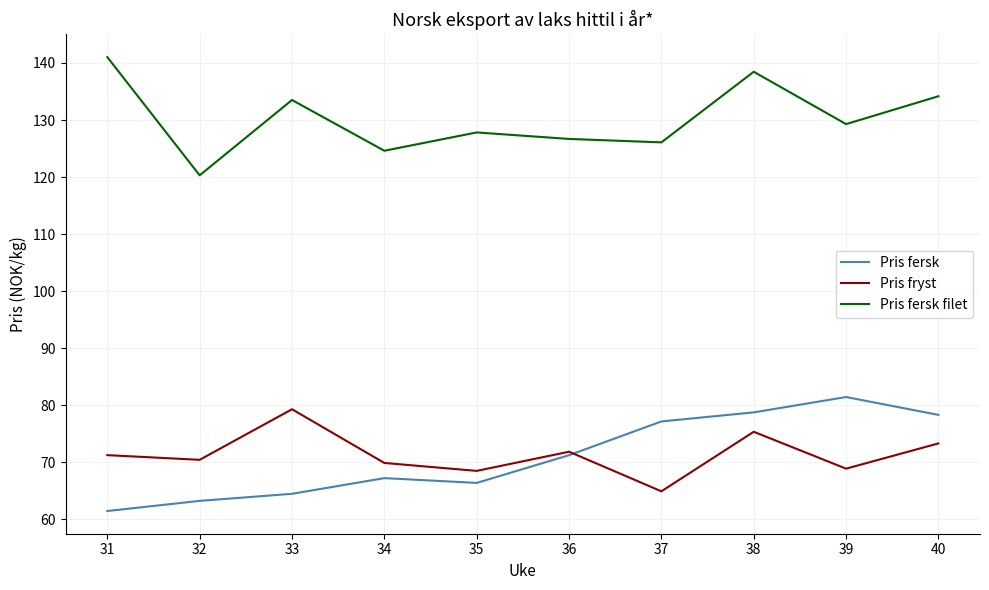

How many intersections are there between Pris fersk and Pris fryst?

1